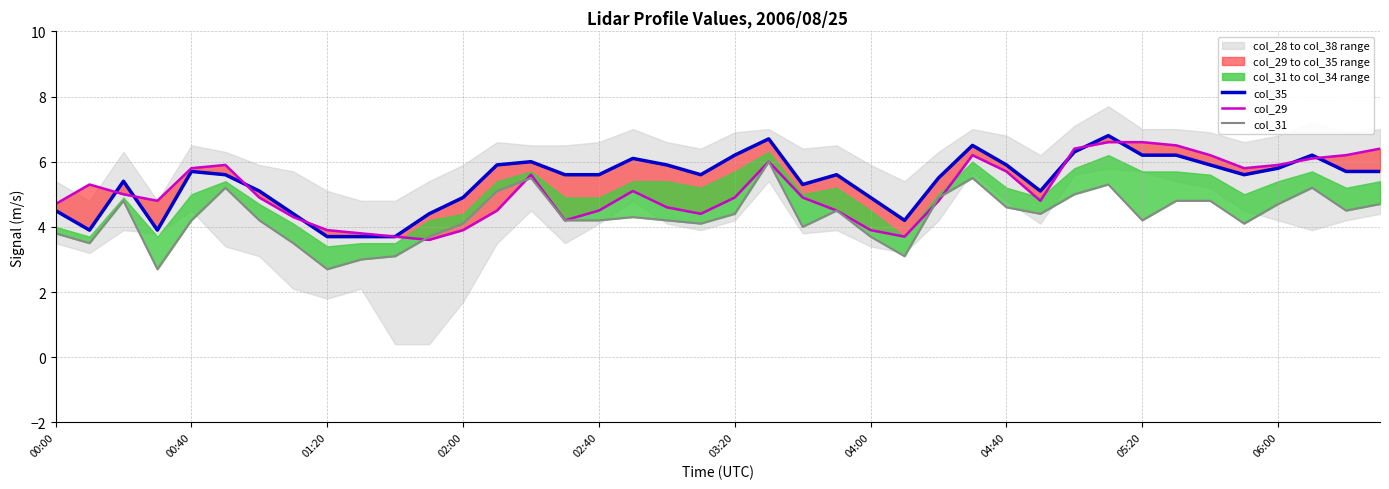

The value of col_31 at 23 is 2.9. True or false?

False